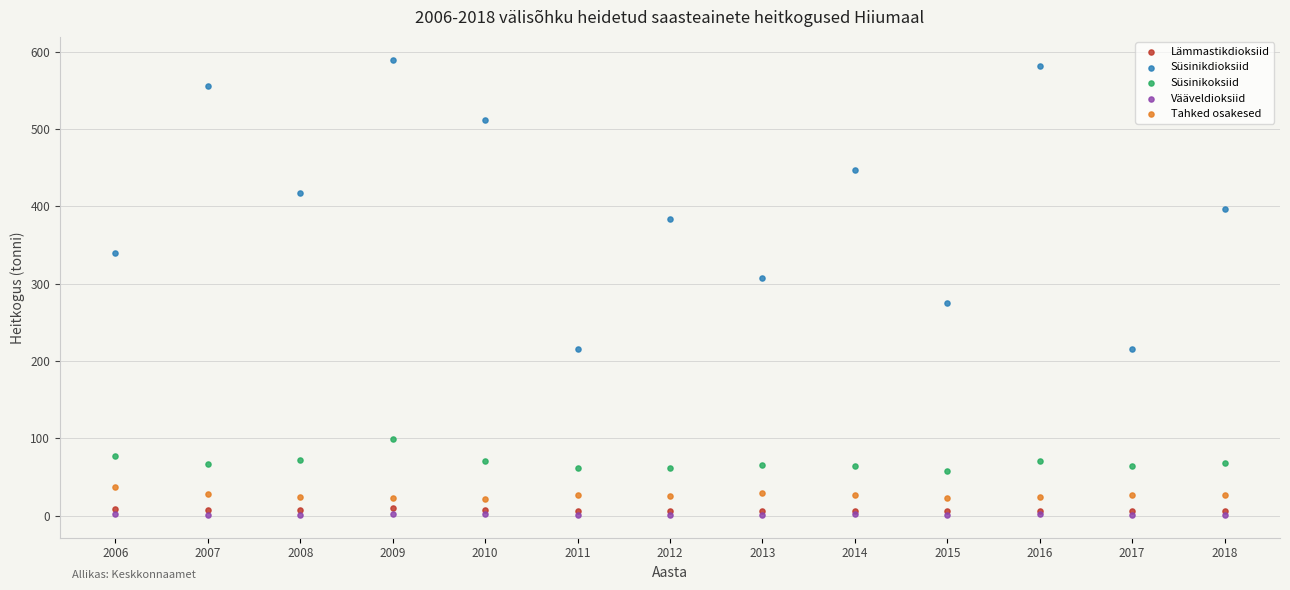

Across all series, what Y value is closest to 295?

307.0